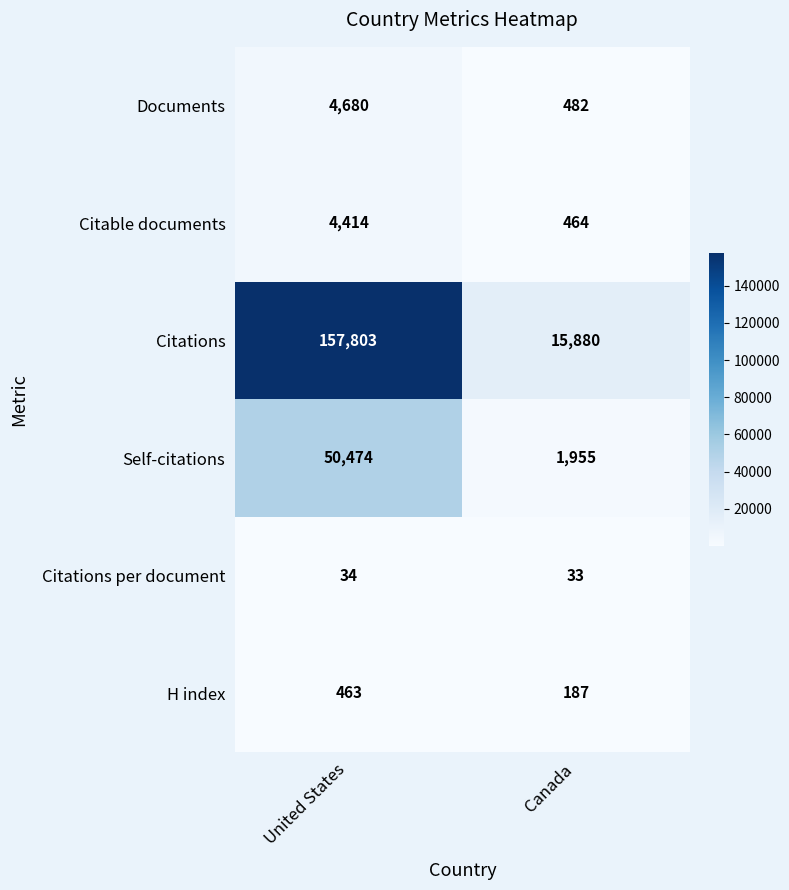

What is the average value of the H index series?

325